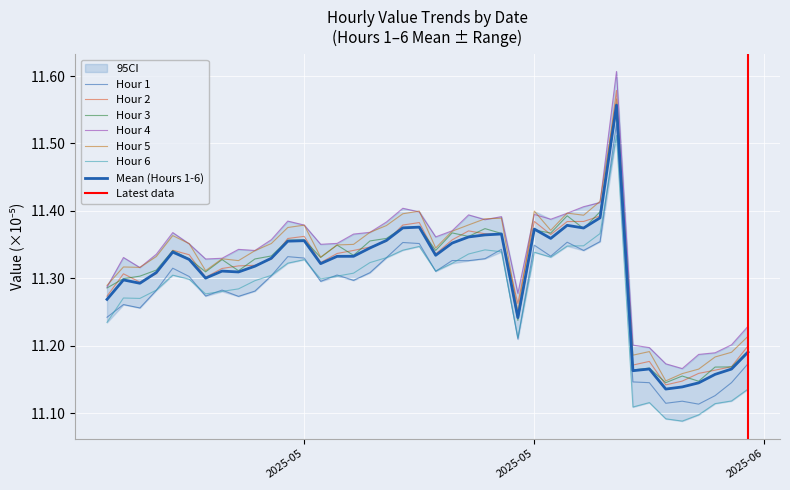

What is the difference between the maximum and minimum values in the Hour 6 series?

0.4